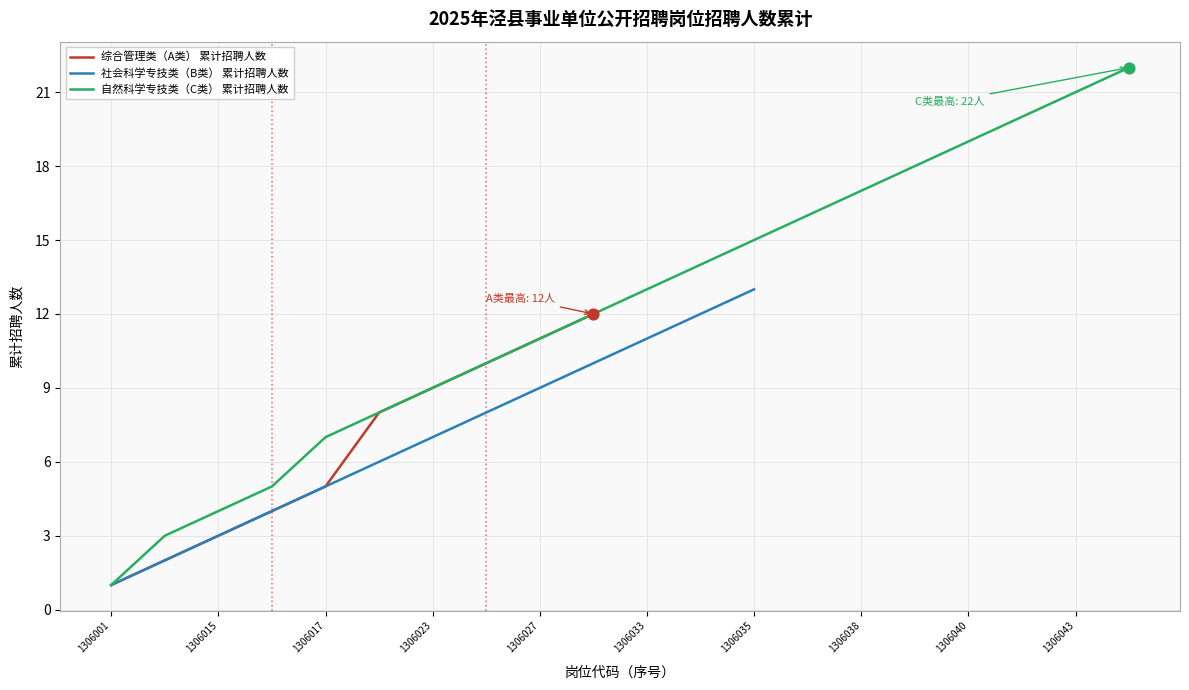

Is it true that 综合管理类（A类） 累计招聘人数 equals 5 at 1306017?

True